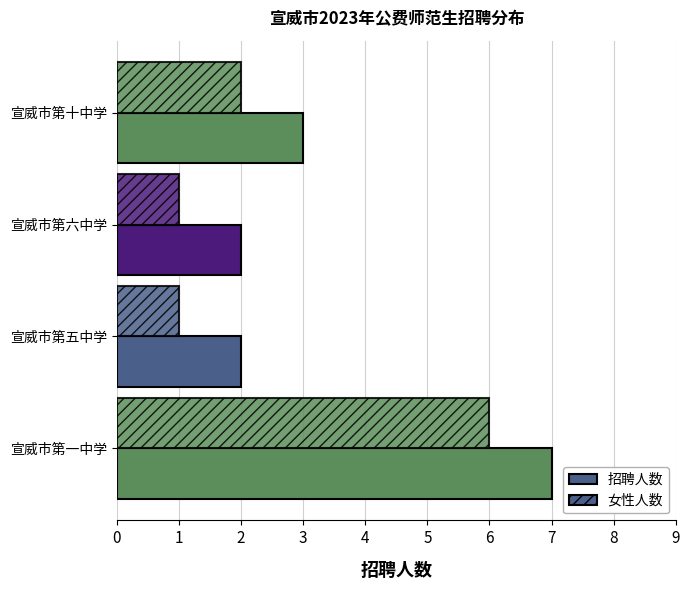

What is the difference between the maximum and second lowest values in the 招聘人数 series?

5